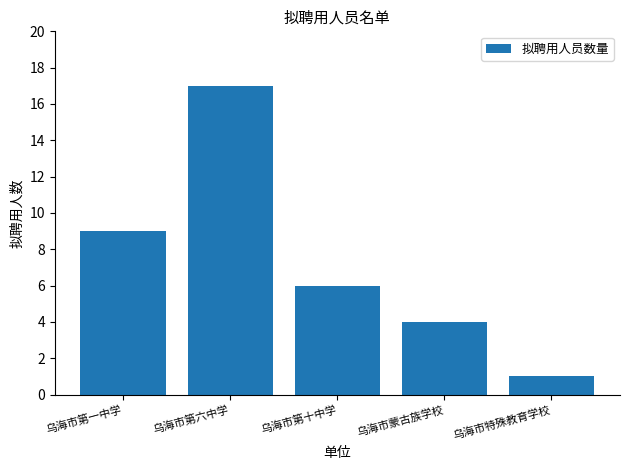

Is it true that the value at 乌海市特殊教育学校 is 1?

True